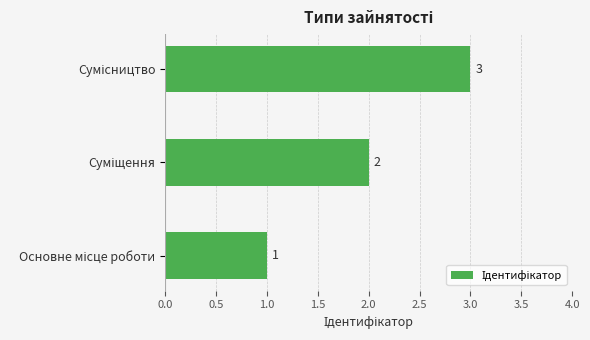

What is the sum of all values?

6